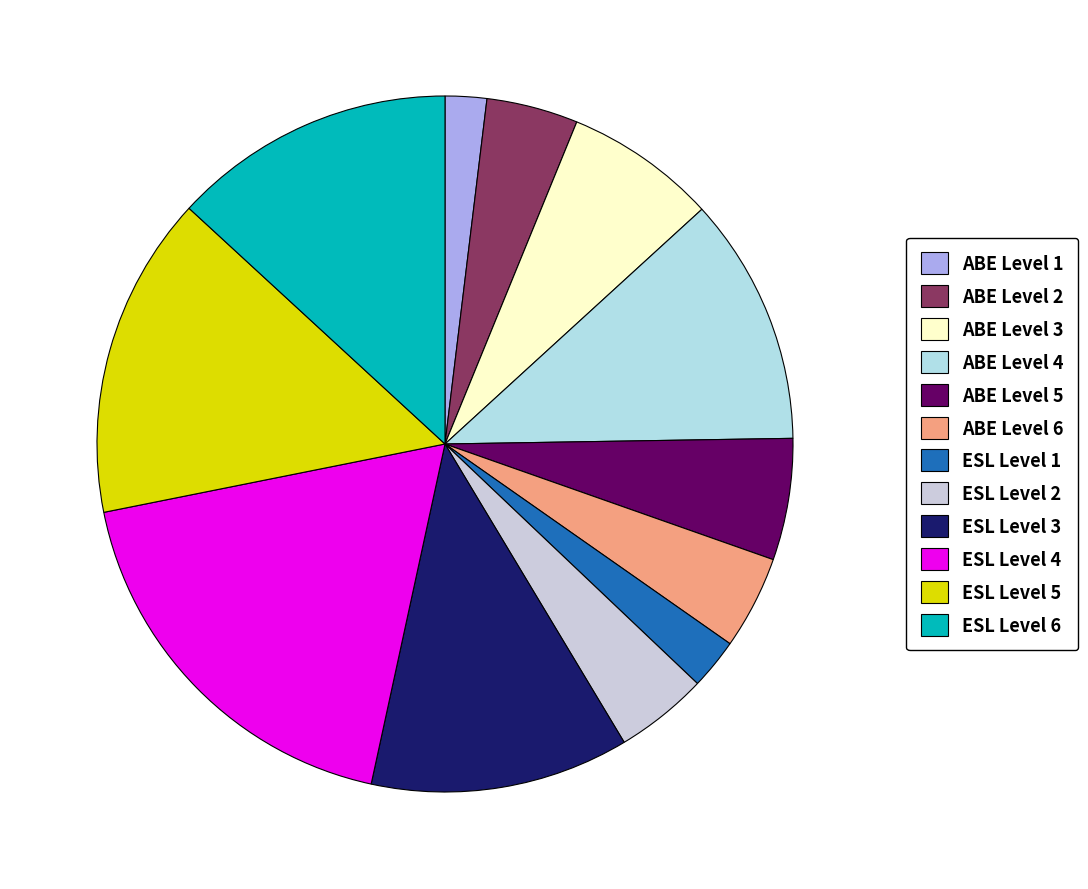

Count the number of slices in the pie.

12